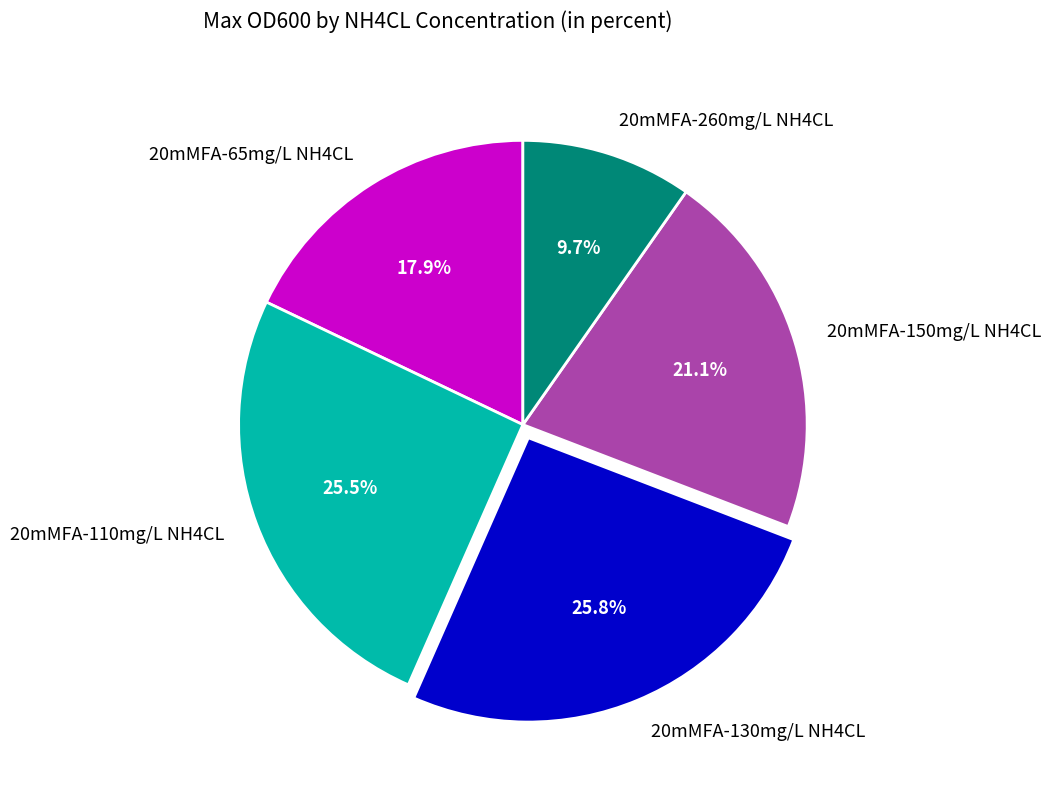

Count the number of slices in the pie.

5